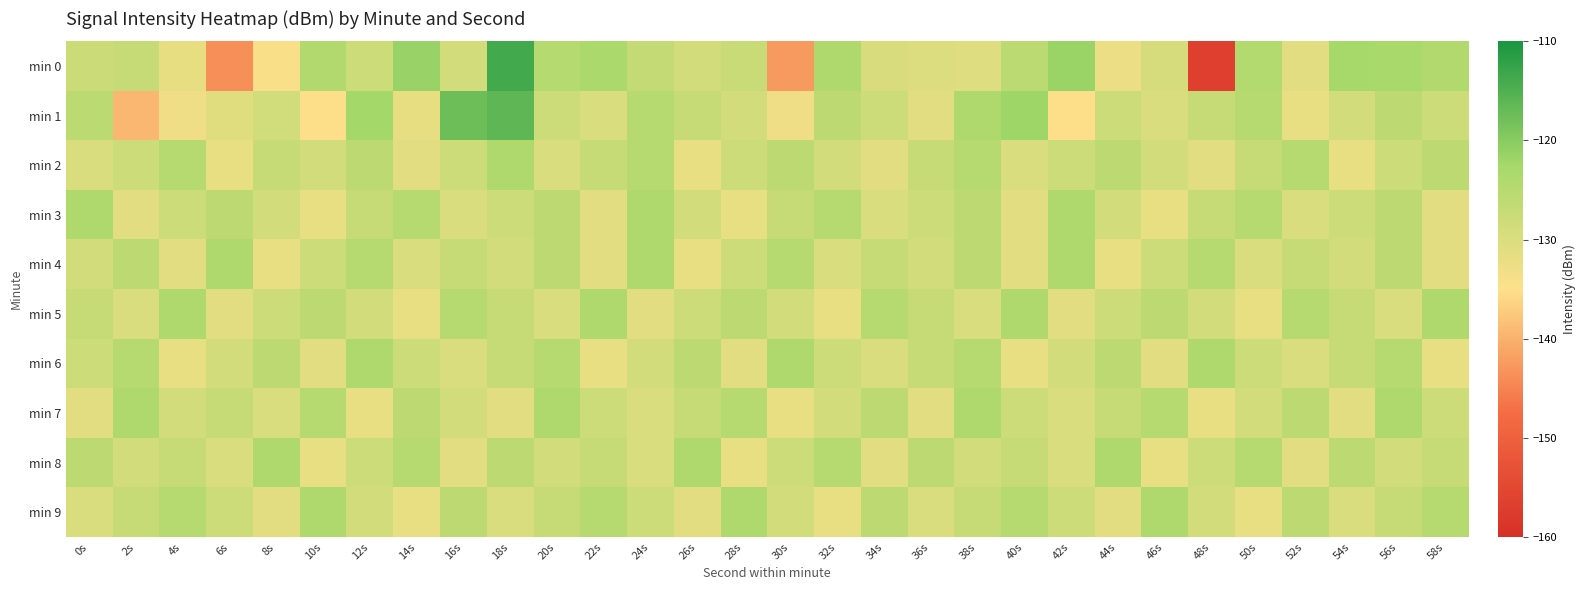

What is the difference between the highest and lowest values at 58s?

8.0